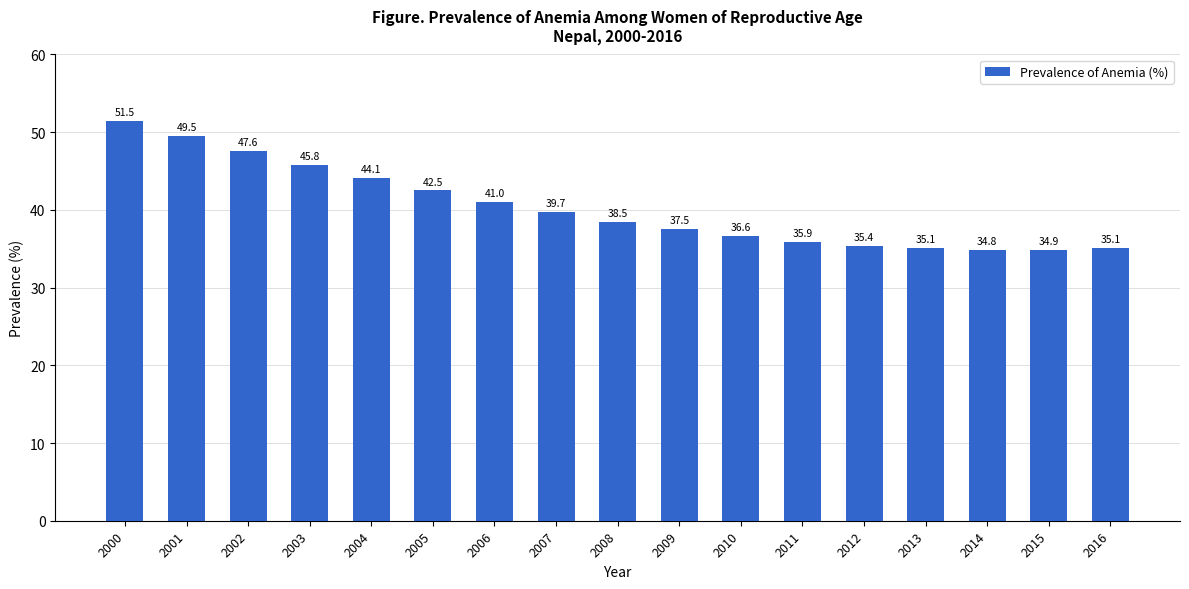

Count the number of data series in this chart.

1